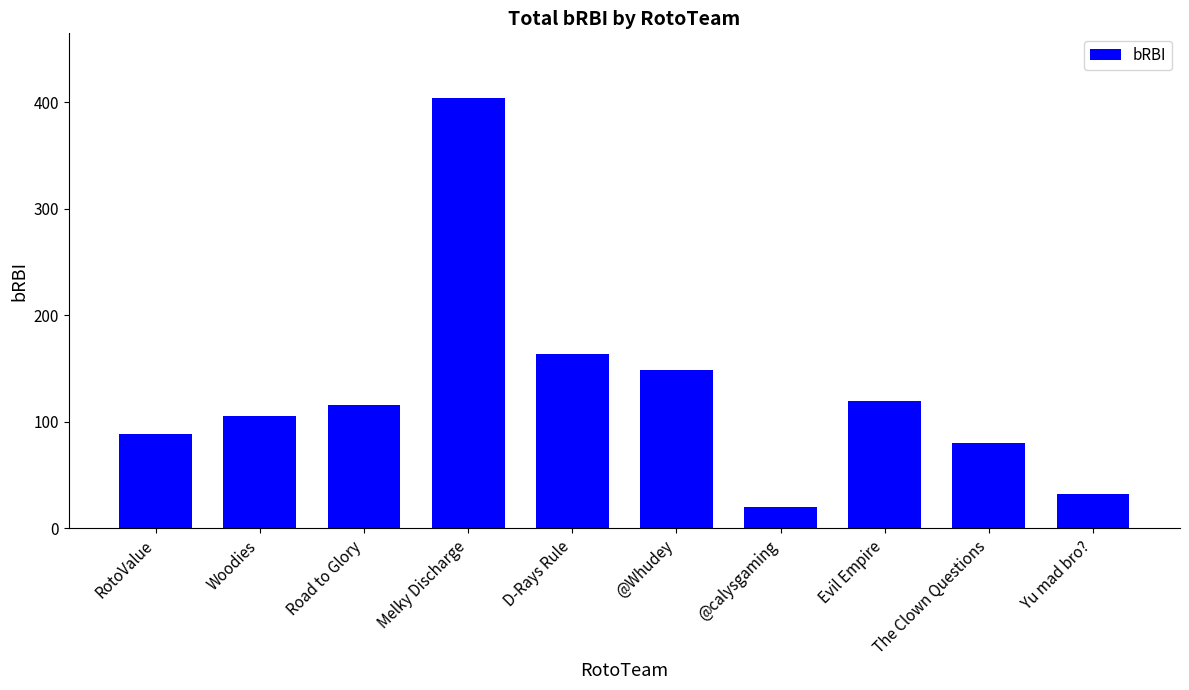

Reading right to left, extract all data points from this chart.

32	80	120	20	149	164	404	116	105	89